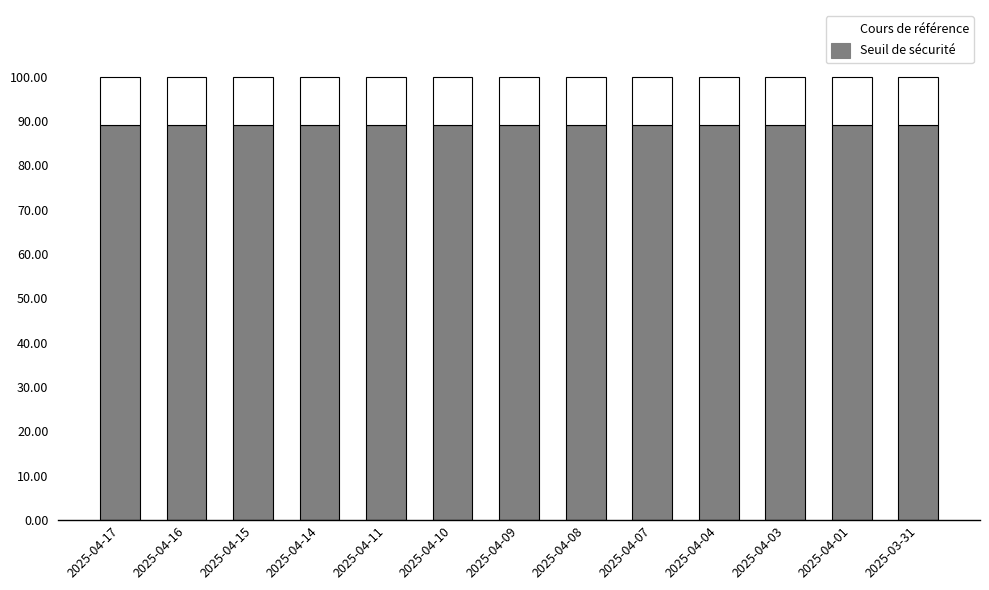

What is the lowest value of the Seuil de sécurité series?

89.0